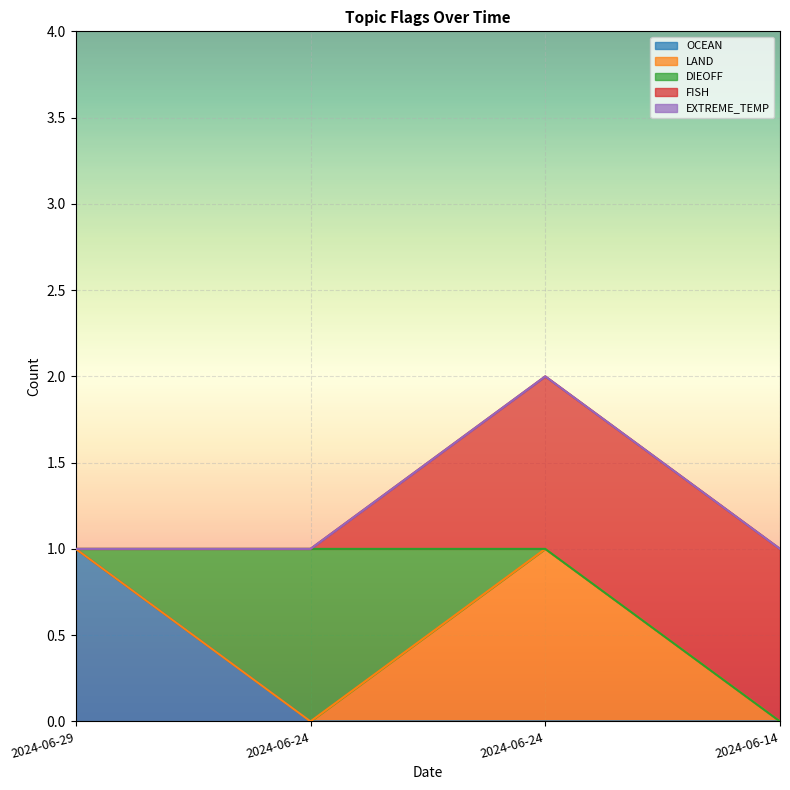

The value of FISH at 2024-06-24 is 0. True or false?

True